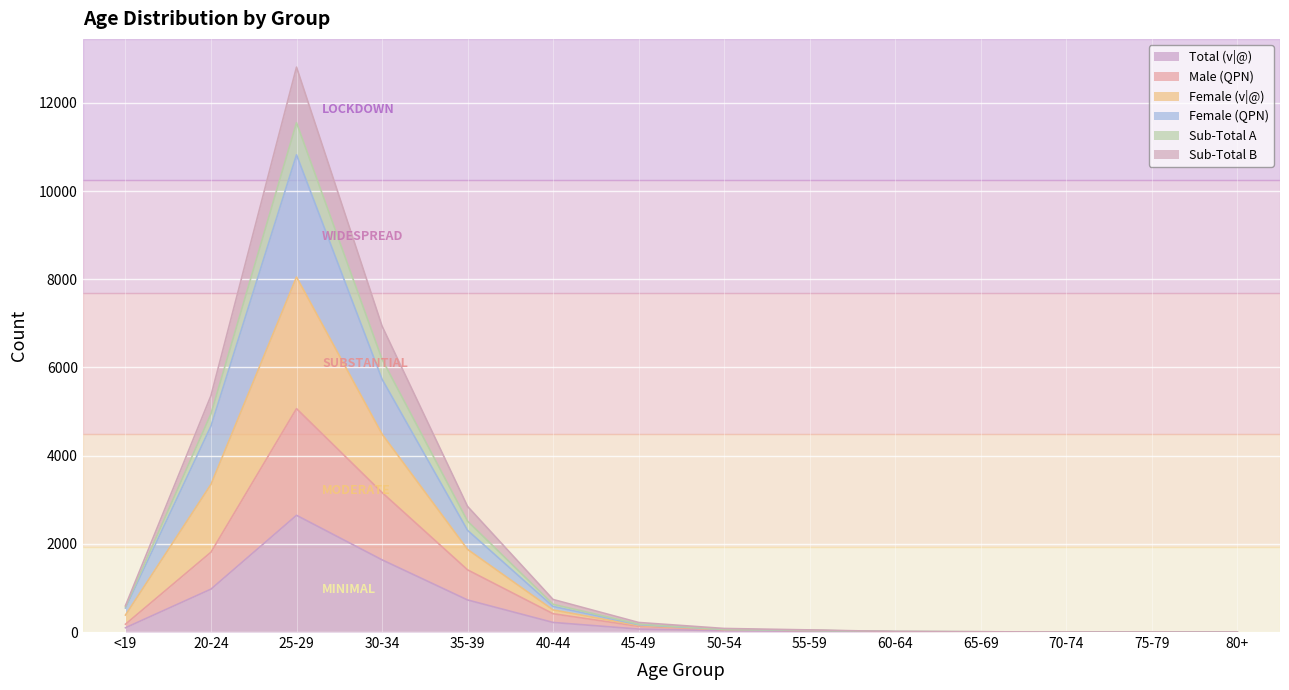

At 70-74, list the series in order from smallest to largest.

Total (v|@), Male (QPN), Female (v|@), Female (QPN), Sub-Total A, Sub-Total B